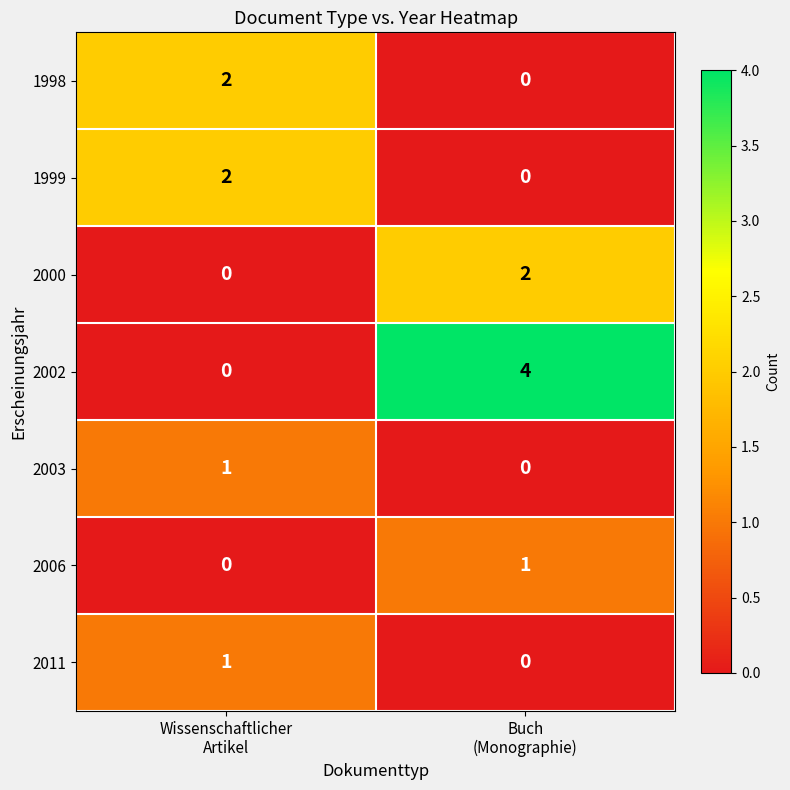

Between Wissenschaftlicher
Artikel and Buch
(Monographie), which series saw the biggest shift?

2002